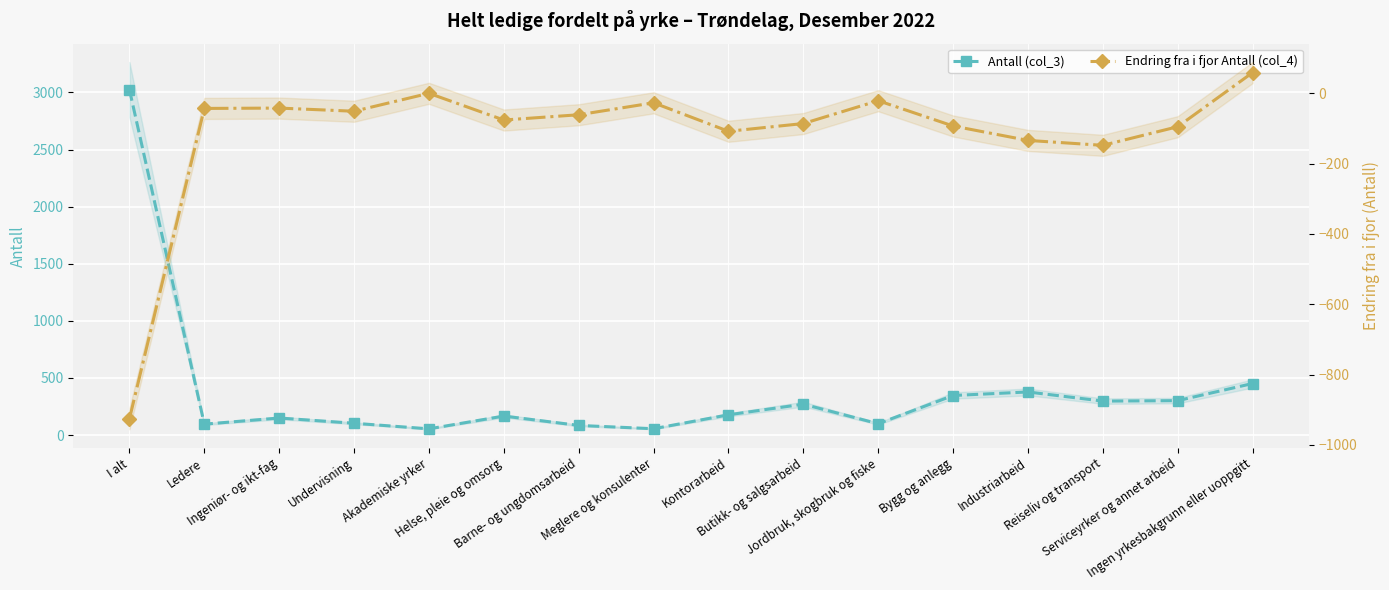

True or false: Endring fra i fjor Antall (col_4) and Antall (col_3) intersect in this chart.

False